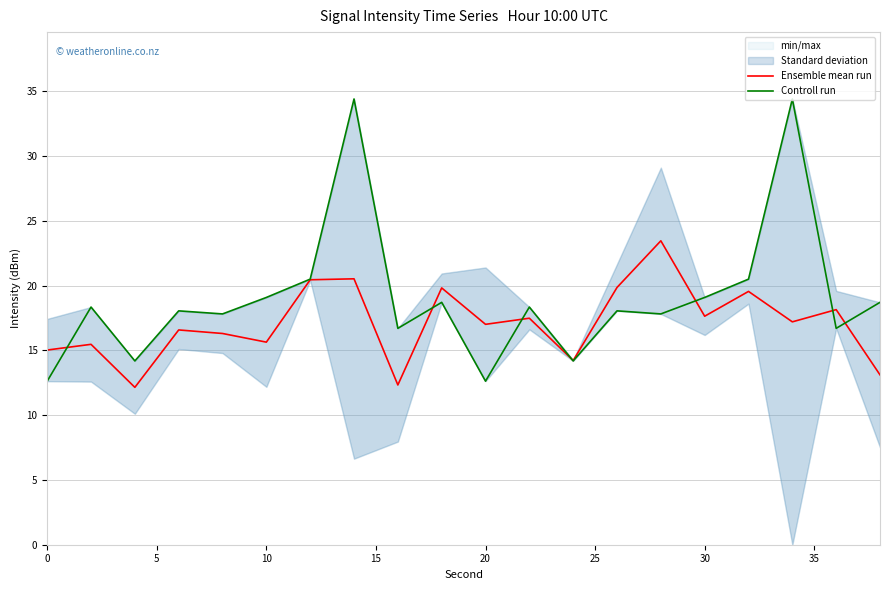

What is the sum of all Controll run values?

380.9